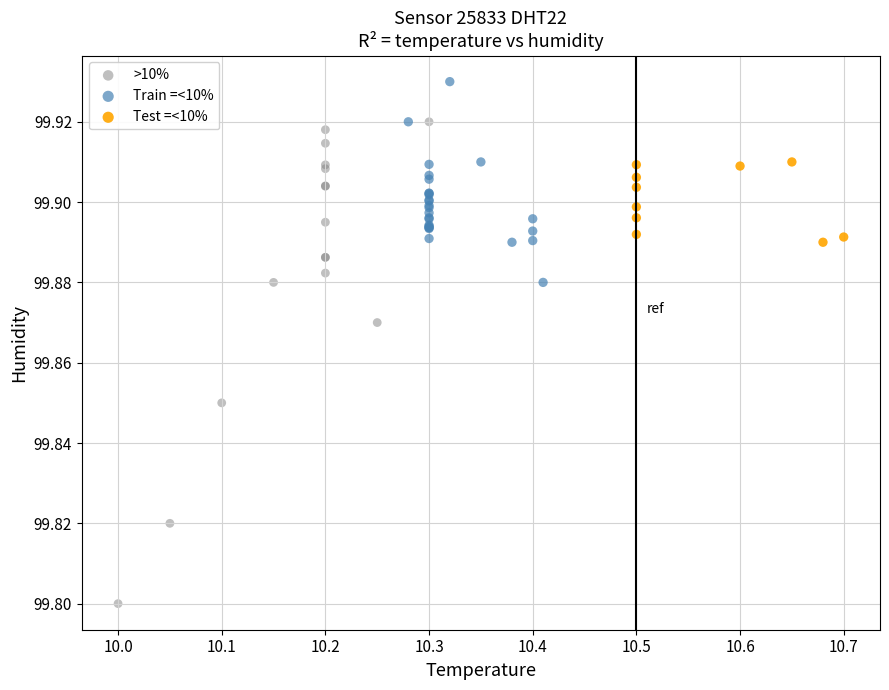

Which series contains the highest Y value?

Train =<10%